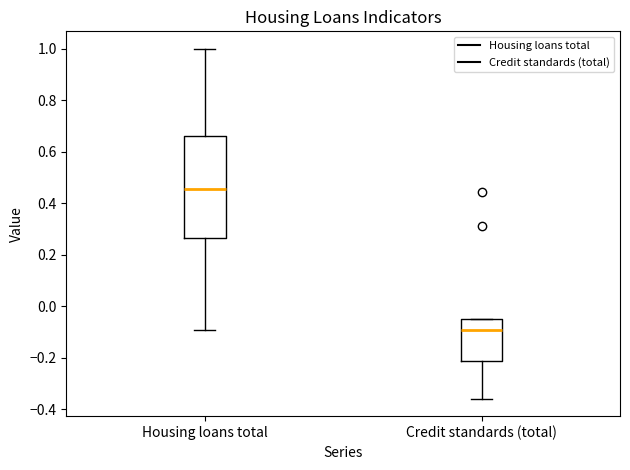

Reading left to right, read every box against the y-axis: the position of its median line, the range the box covers, and the ends of its whiskers. The values are not printed on the chart, so give them approximately, as read against the axis.

Housing loans total: median 0.46, box 0.26 to 0.66, whiskers -0.10 to 1.00
Credit standards (total): median -0.10, box -0.22 to -0.04, whiskers -0.36 to -0.04